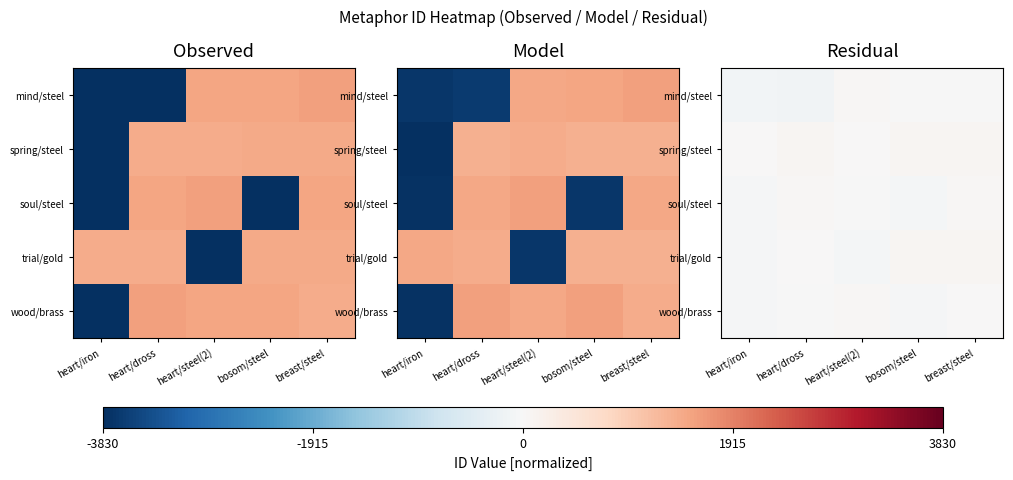

Is it true that trial/gold equals -51.4 at heart/iron?

False